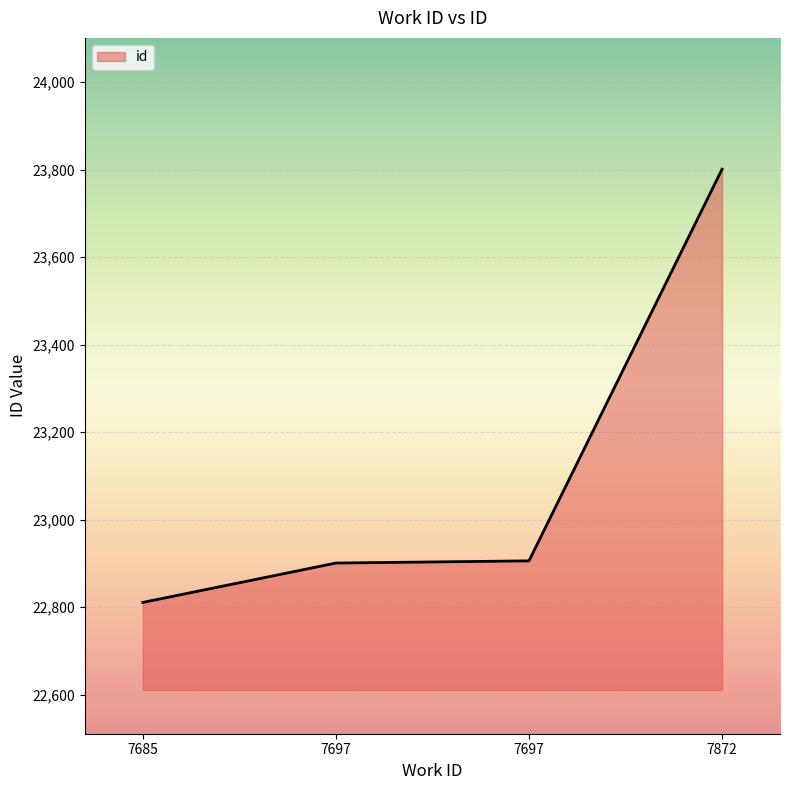

How many series are shown in this chart?

1